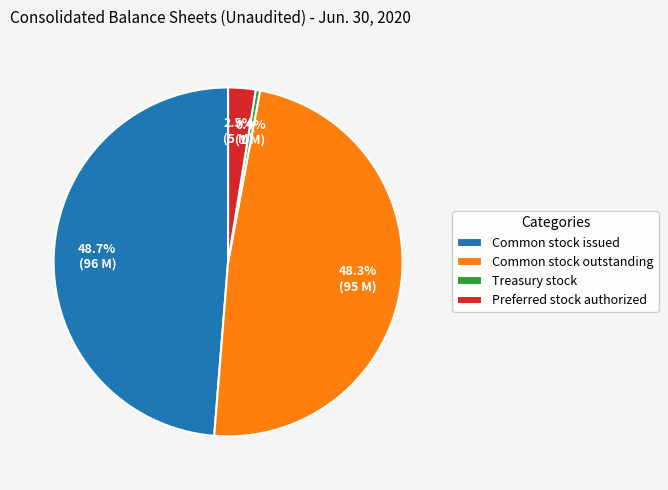

Which category has the smallest portion of the pie?

Treasury stock